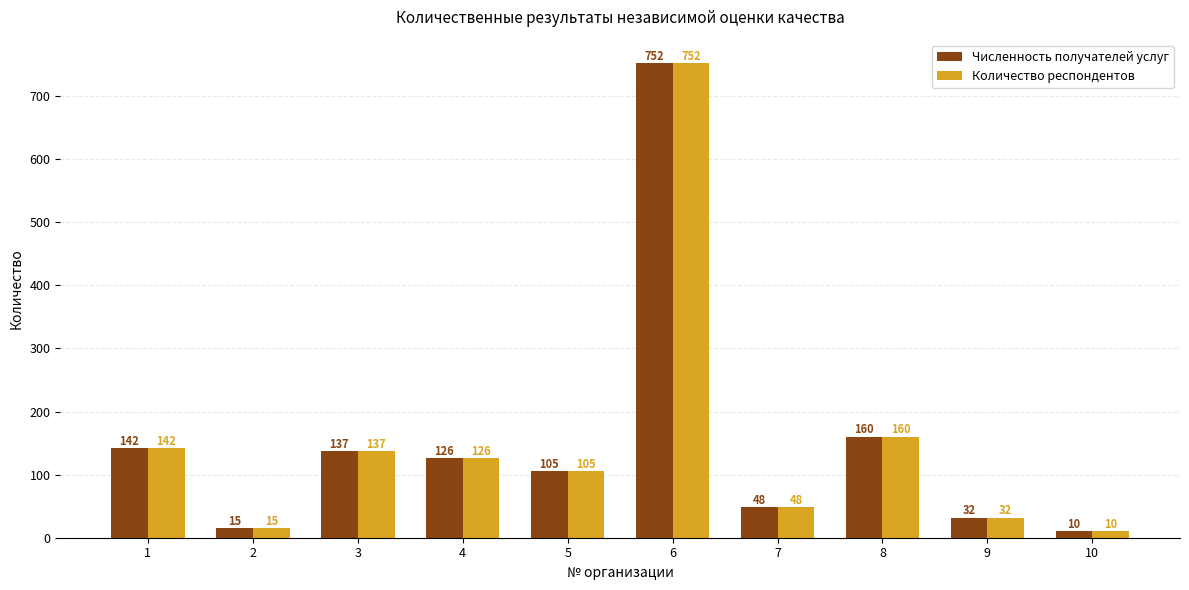

Count the number of categories in the chart.

10